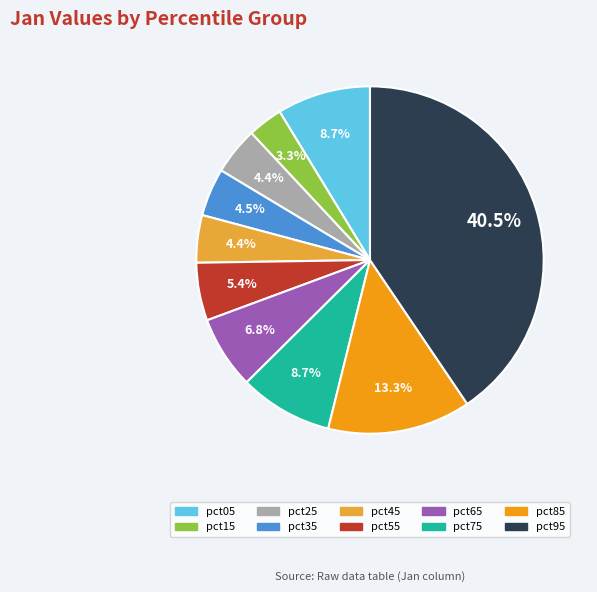

Which slice is the largest?

pct95